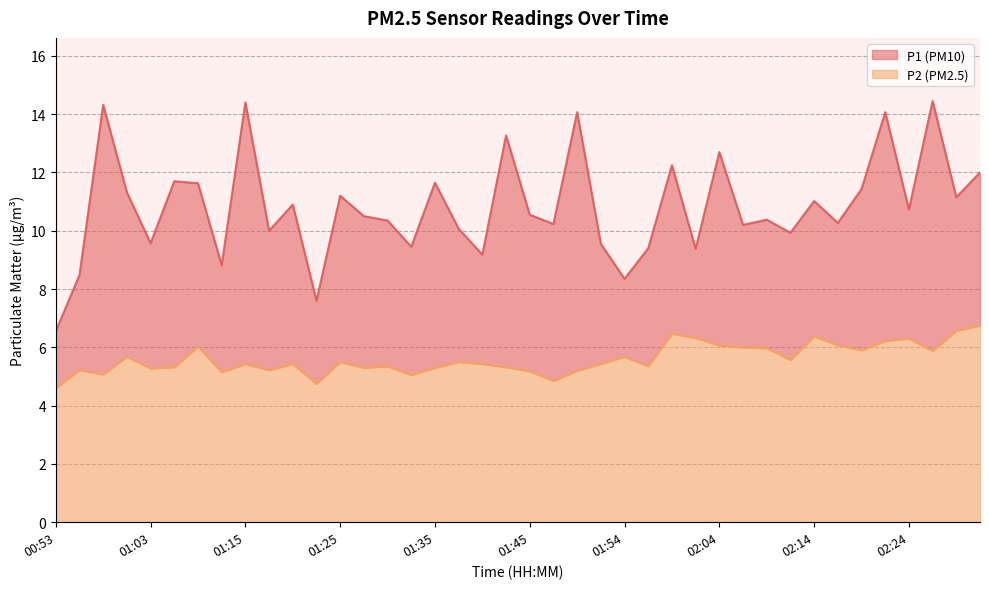

What is the label of the 38th point from the right?

00:58